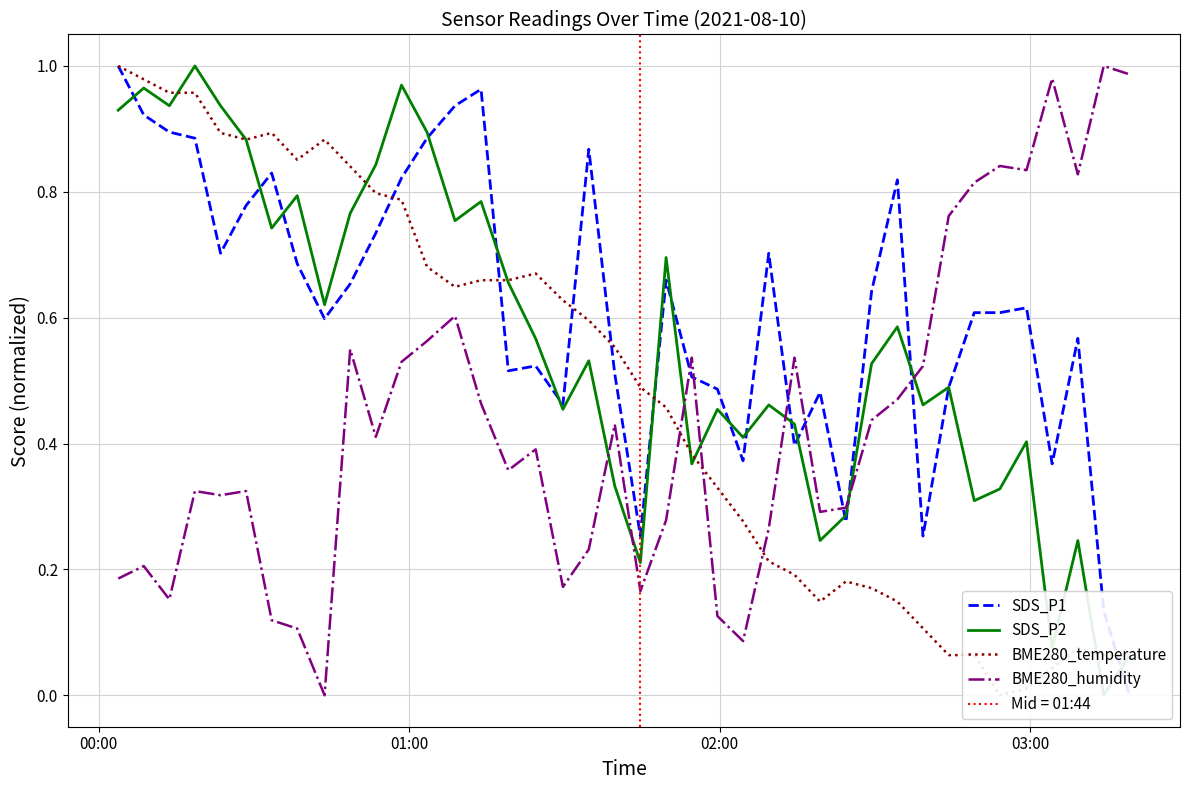

Which label corresponds to the largest value in the chart?

00:00